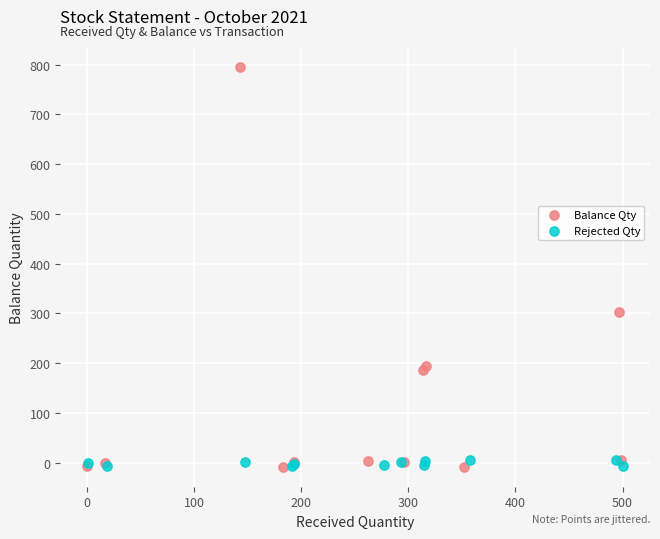

What are all the series names shown in the legend?

Balance Qty, Rejected Qty